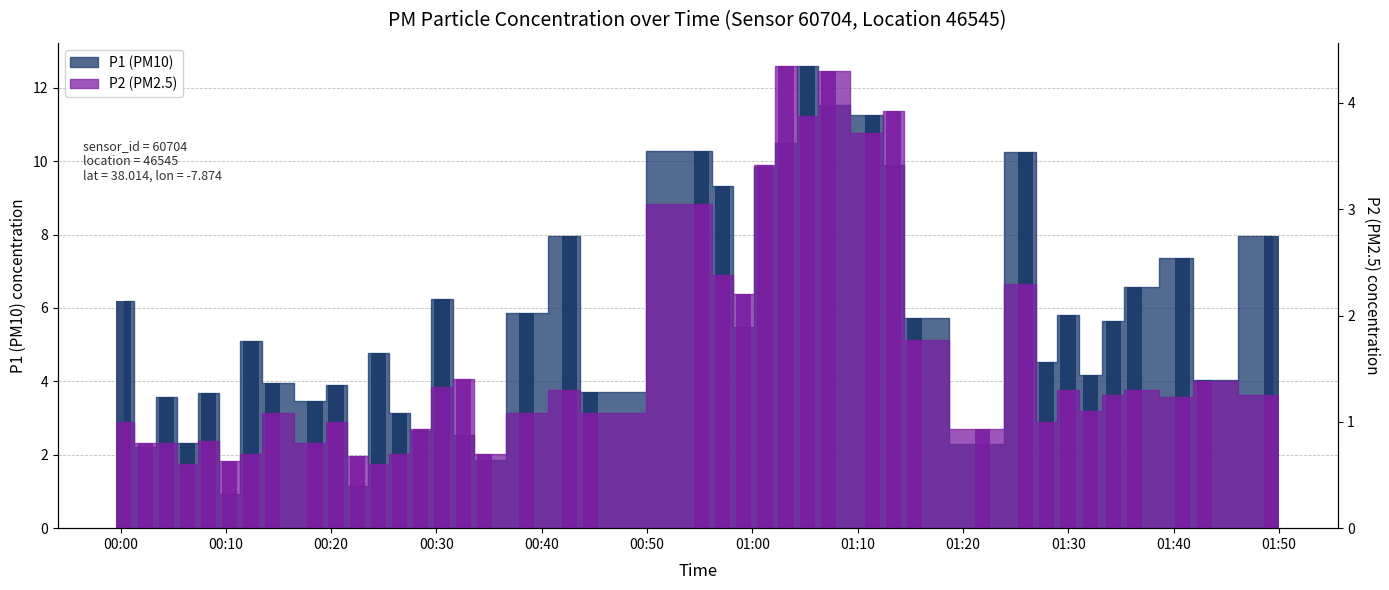

How many distinct data groups are displayed?

2